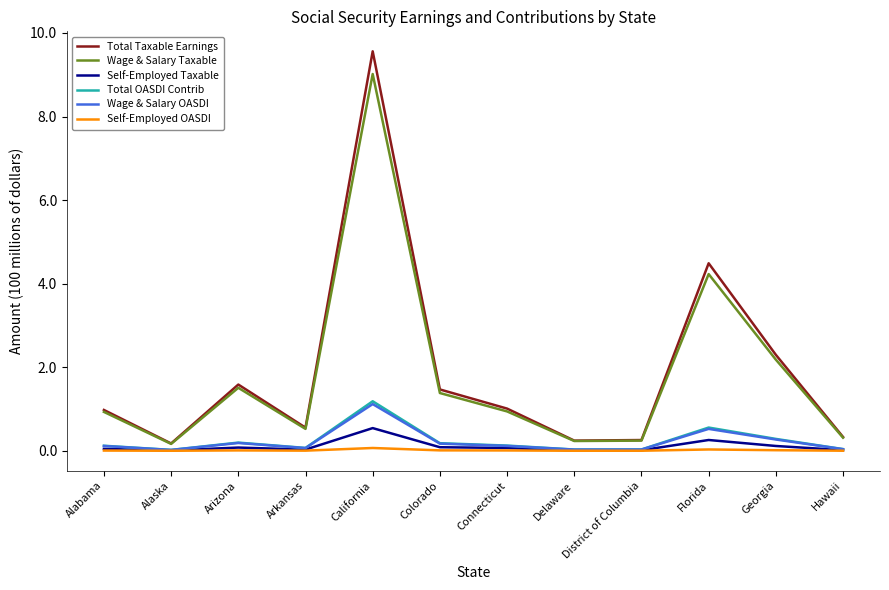

What is the average value of the Total Taxable Earnings series?

1.9